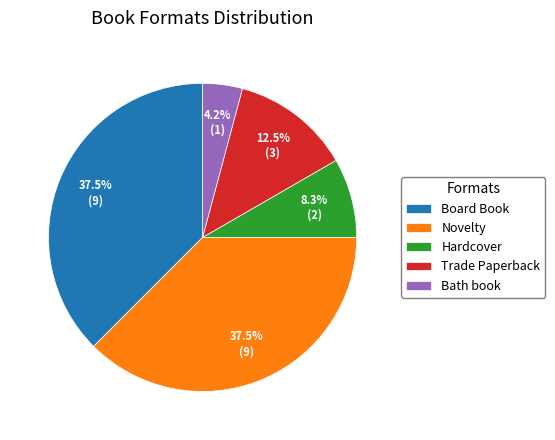

What percentage is NOT represented by Trade Paperback?

87.5%